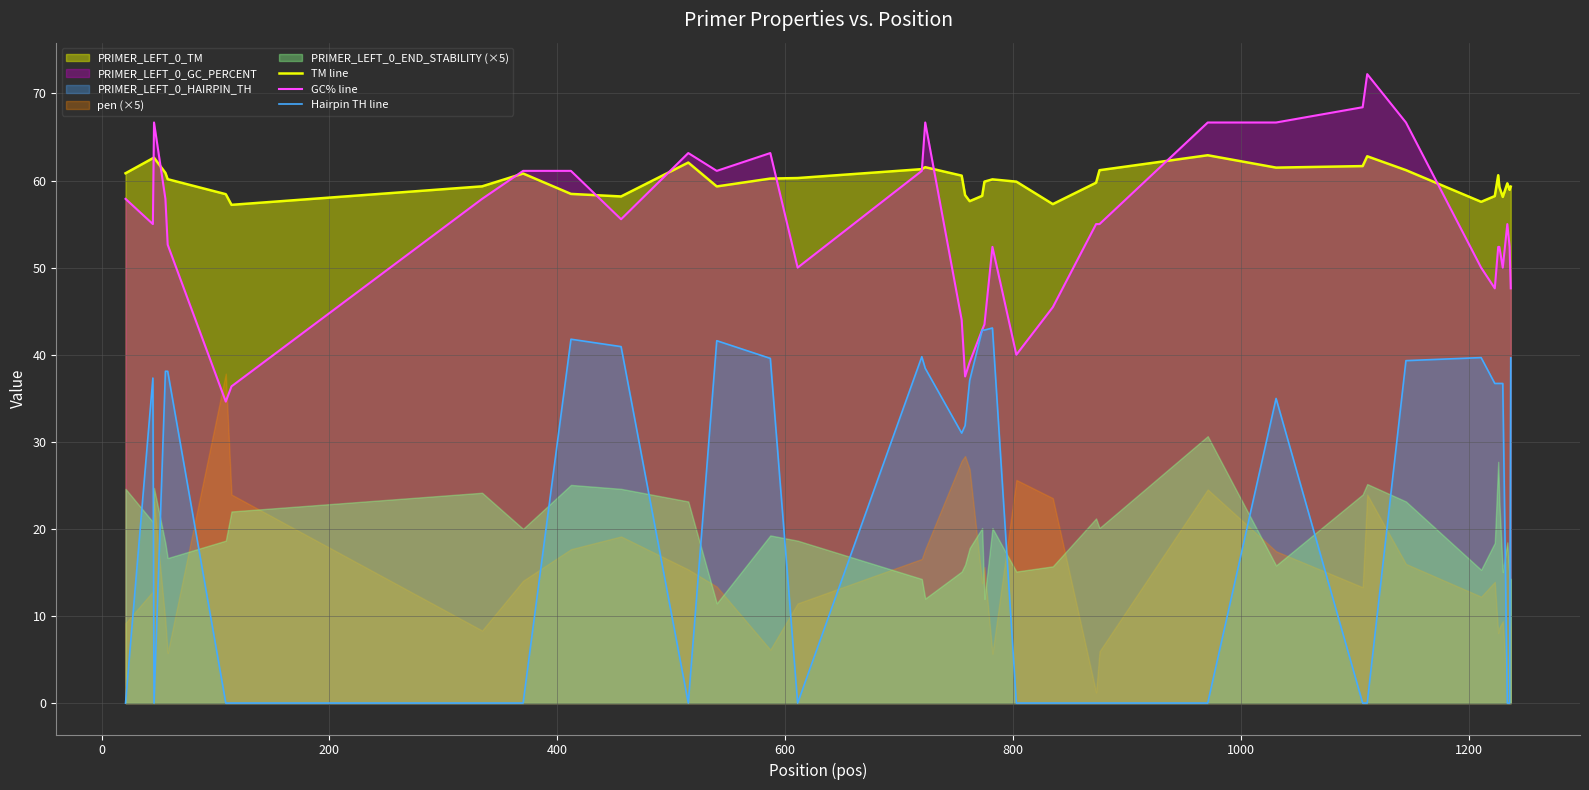

What is the highest value of the TM line series?

62.9